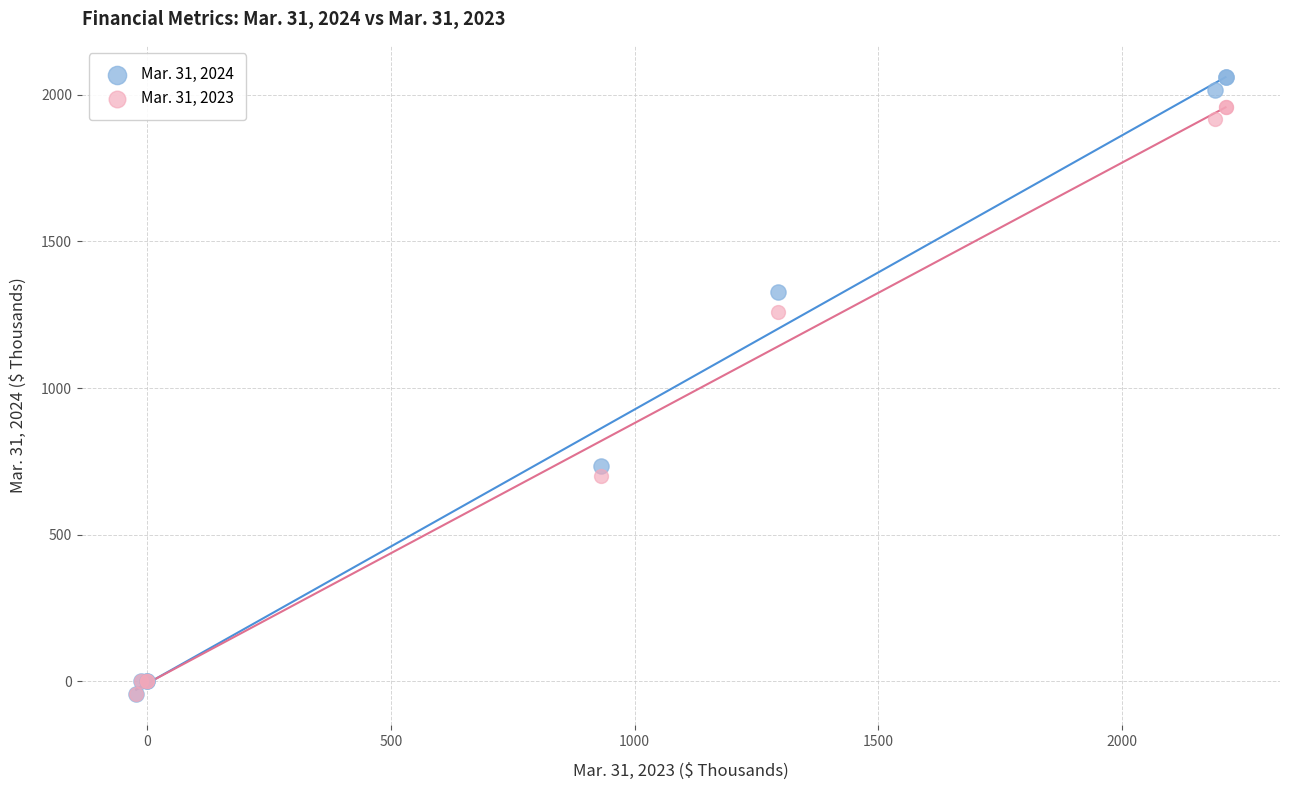

Which series has the widest spread of Y values?

Mar. 31, 2024